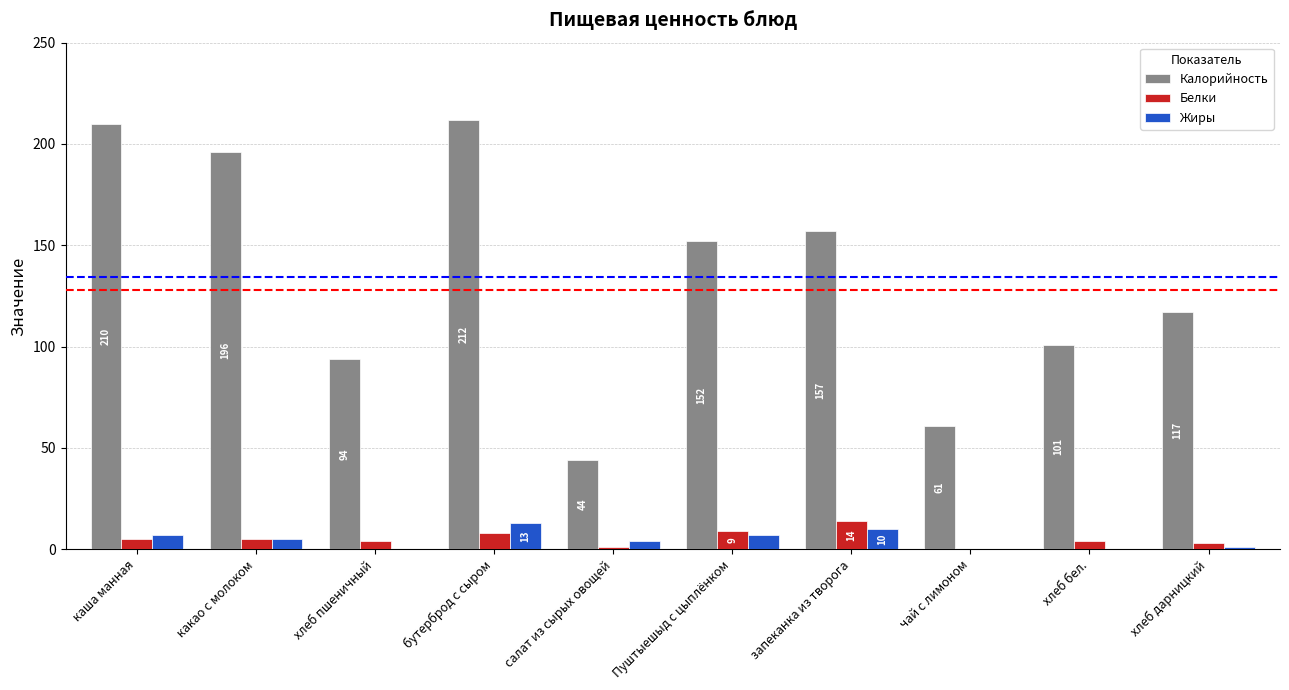

Count the number of categories in the chart.

10